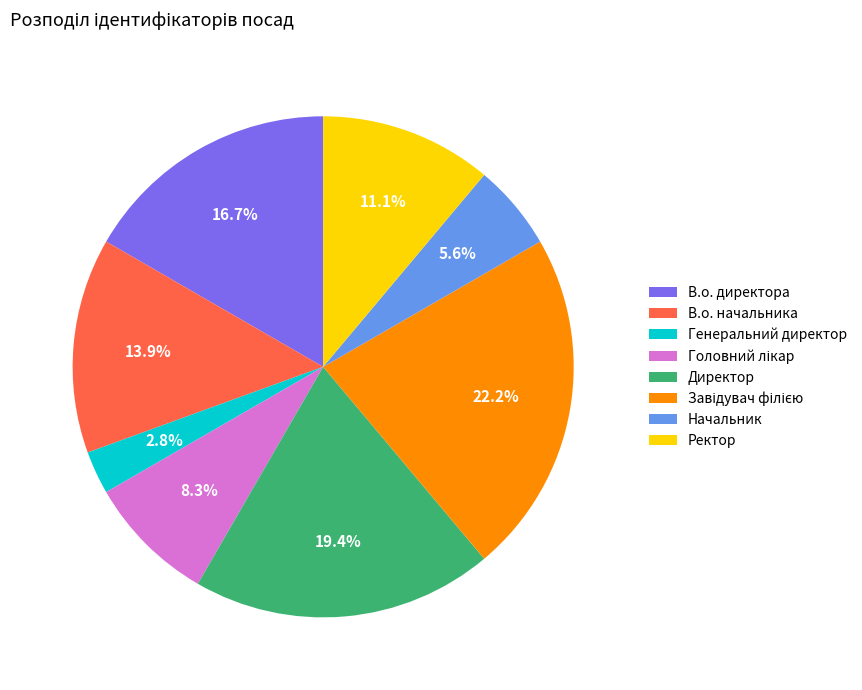

Which slice is the smallest?

Генеральний директор